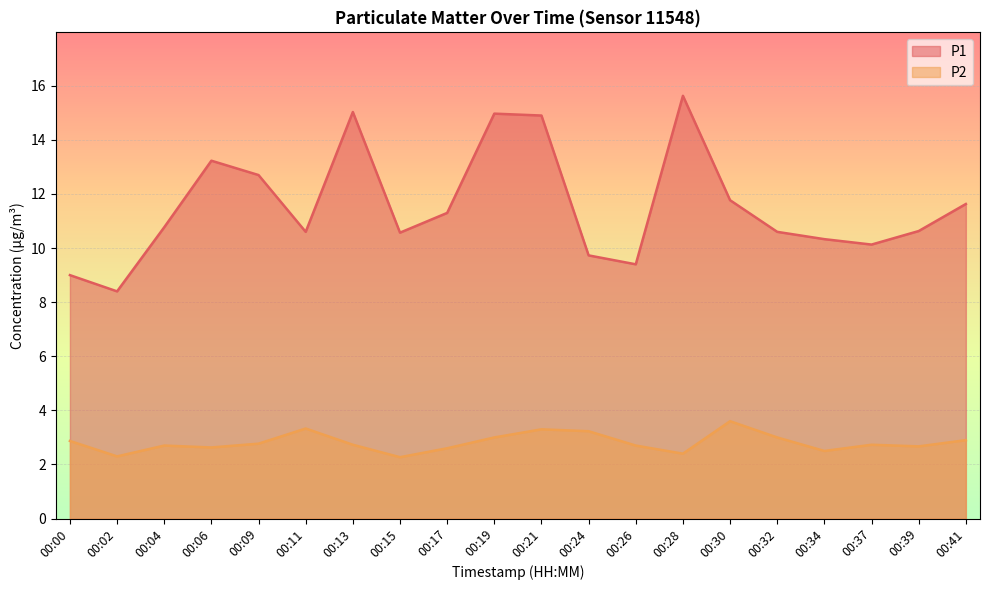

True or false: P1 and P2 intersect in this chart.

False